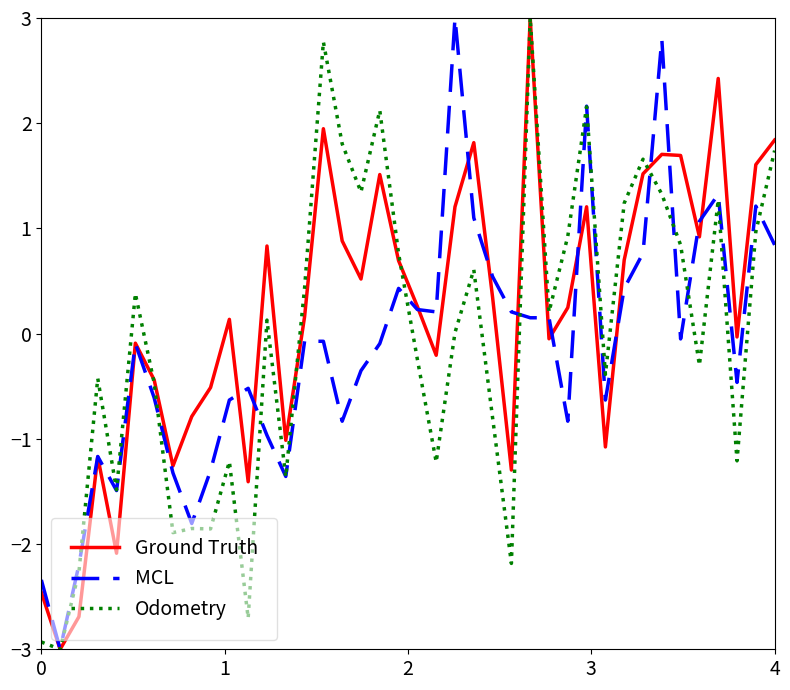

Which series has the largest total across all categories?

Ground Truth